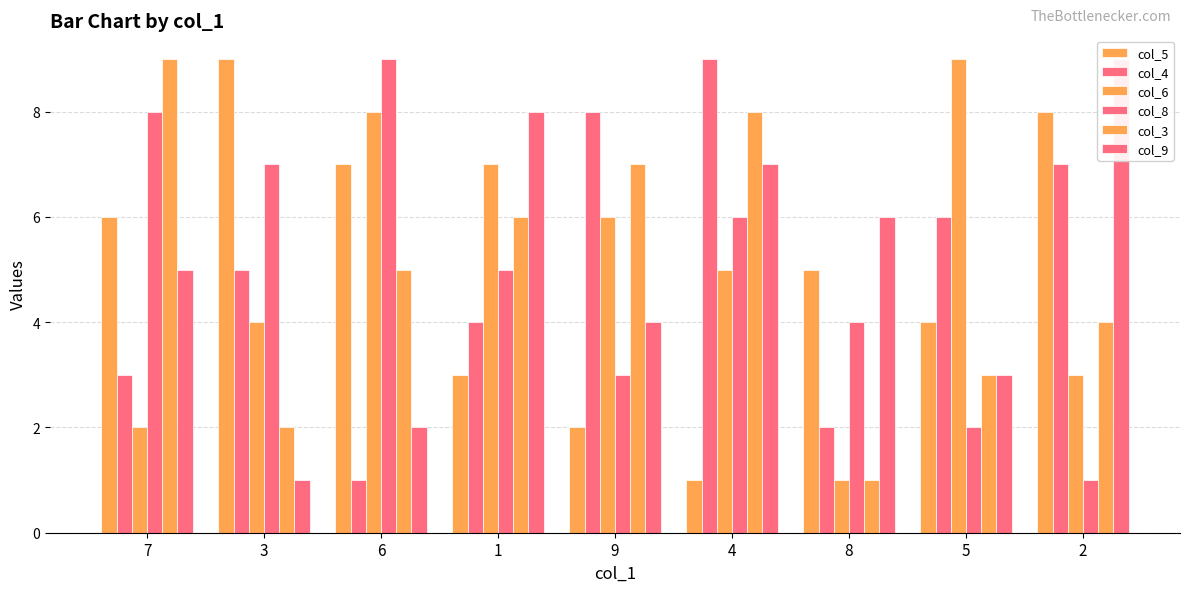

True or false: col_9 has a value of 3 at 7.

False